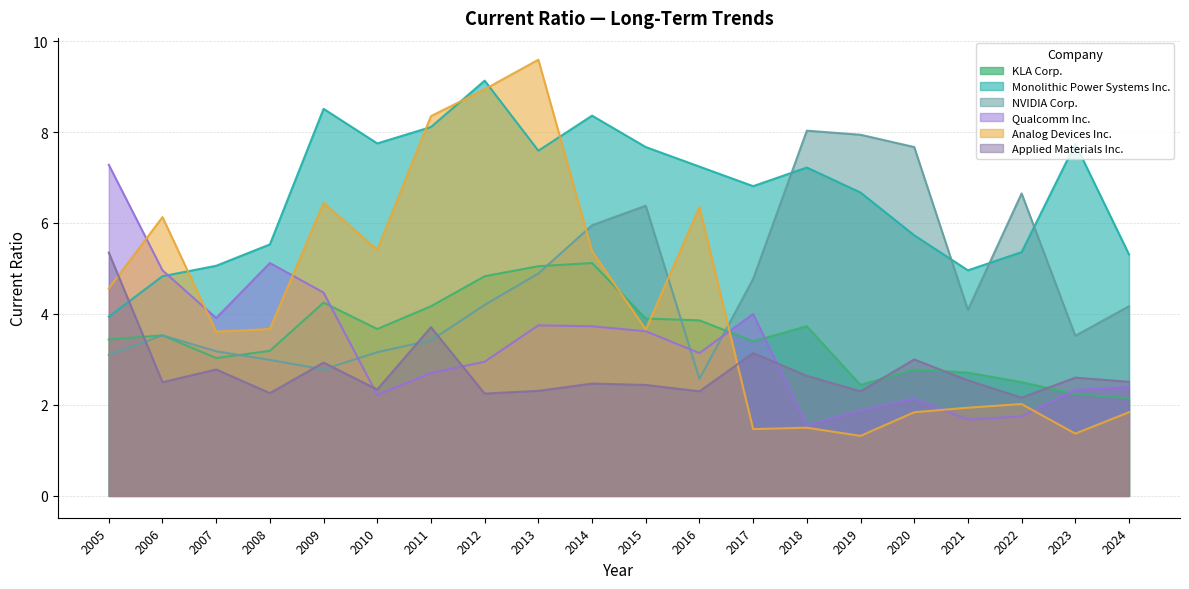

Where does the KLA Corp. series first go above 3?

2005